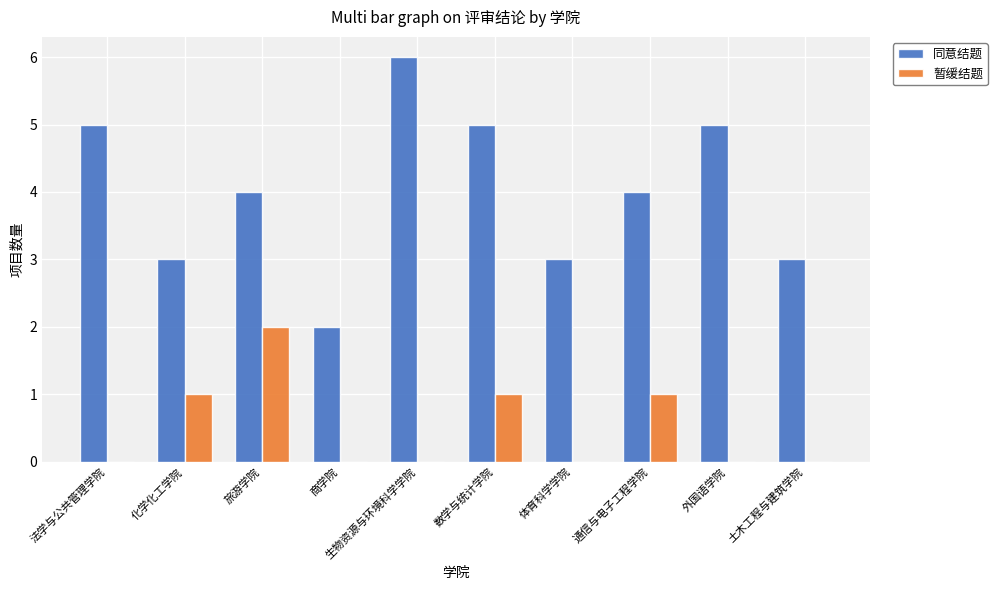

Which series changed the most between 体育科学学院 and 外国语学院?

同意结题